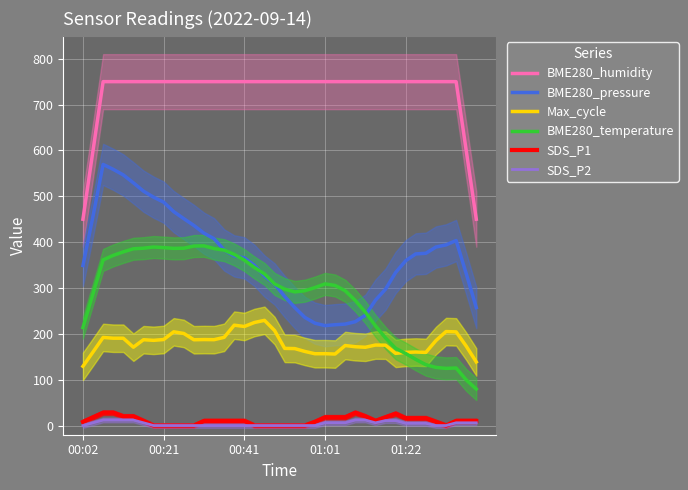

Where is Max_cycle nearest to the value 179?

29